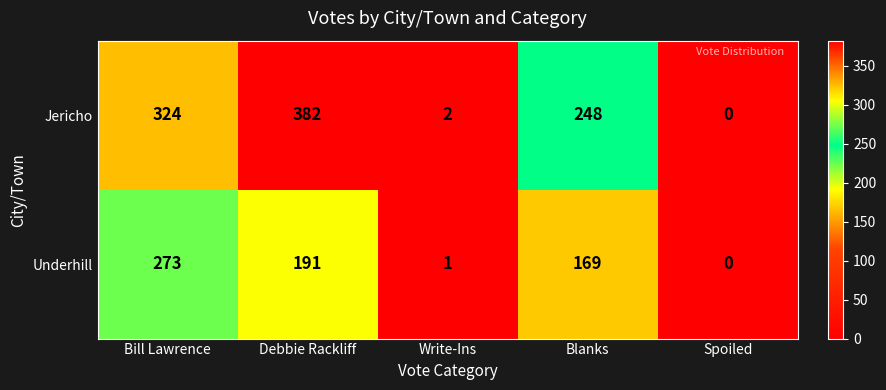

List the series in order of their peak value, highest first.

Jericho, Underhill